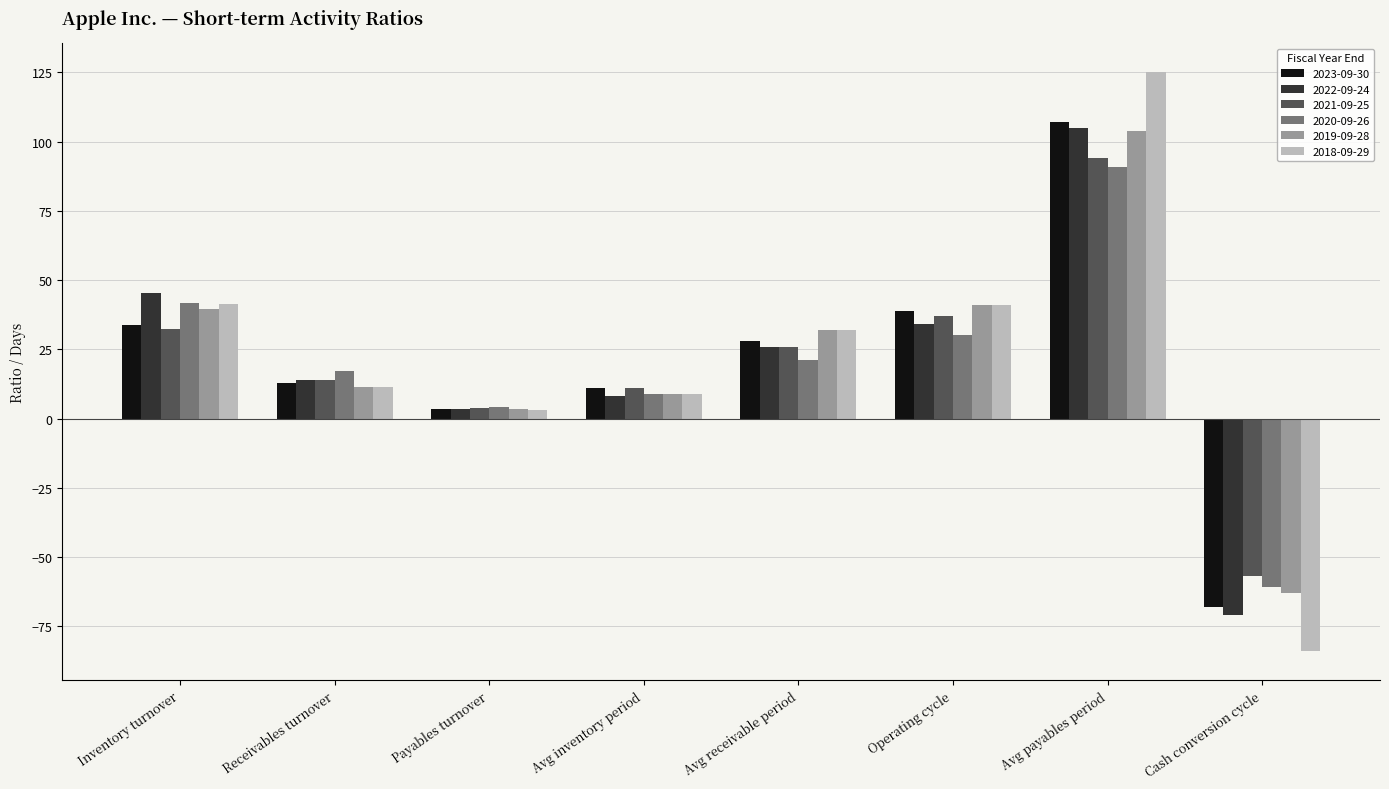

Which series has the largest range (max minus min)?

2018-09-29